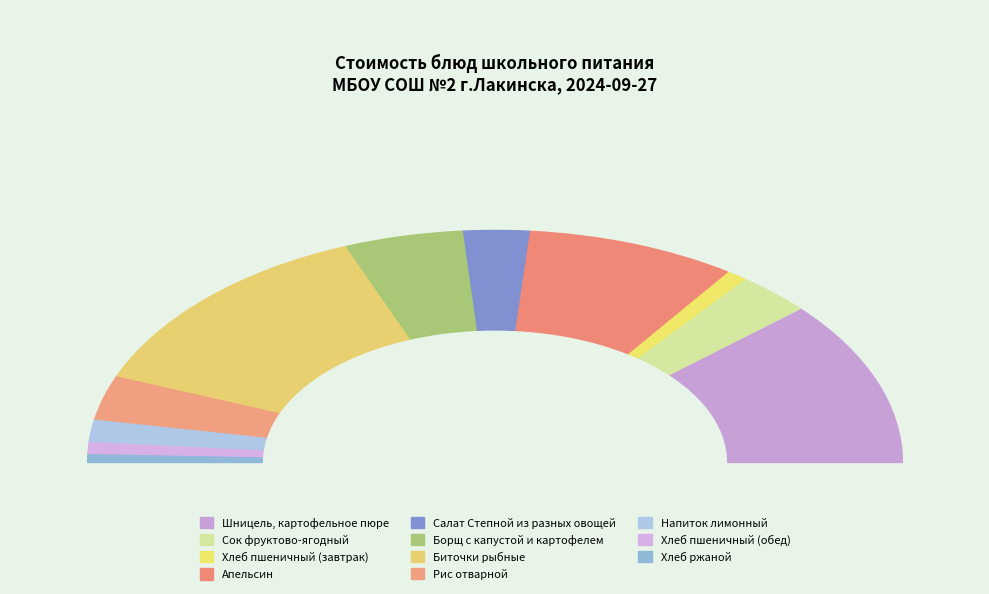

What is the smallest slice in the pie chart?

Хлеб ржаной